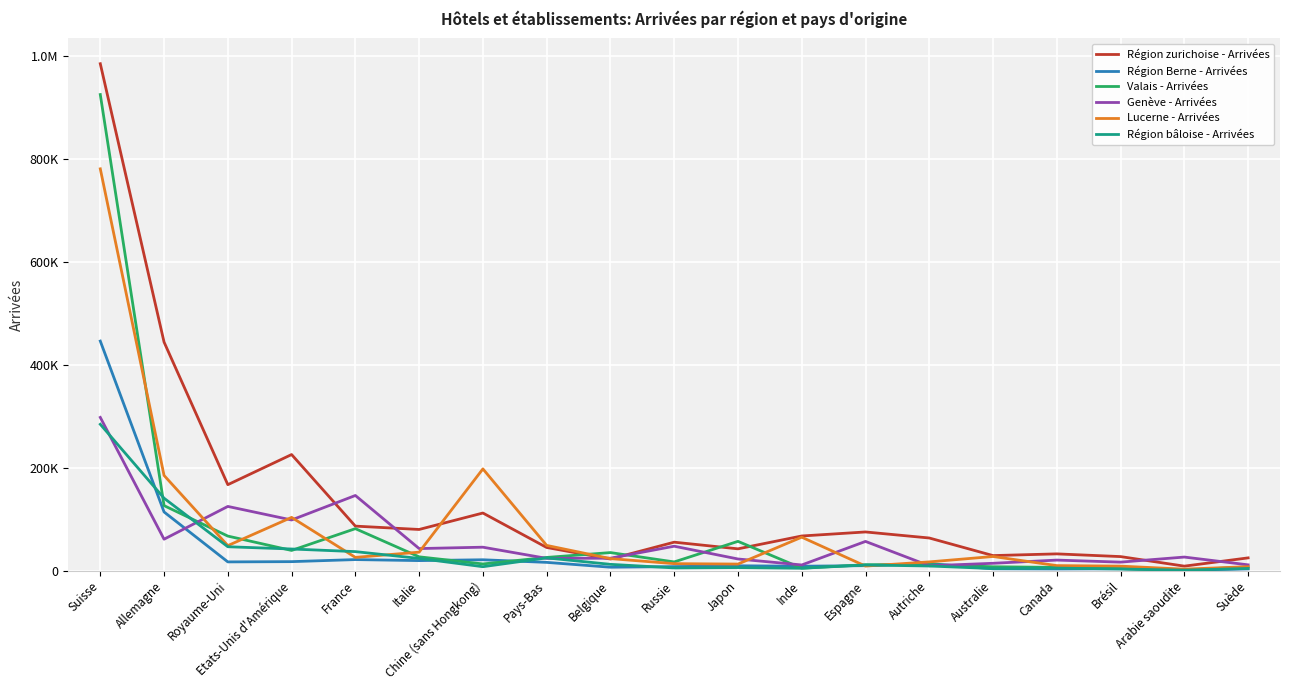

Is this an area chart (filled region under the line)?

No